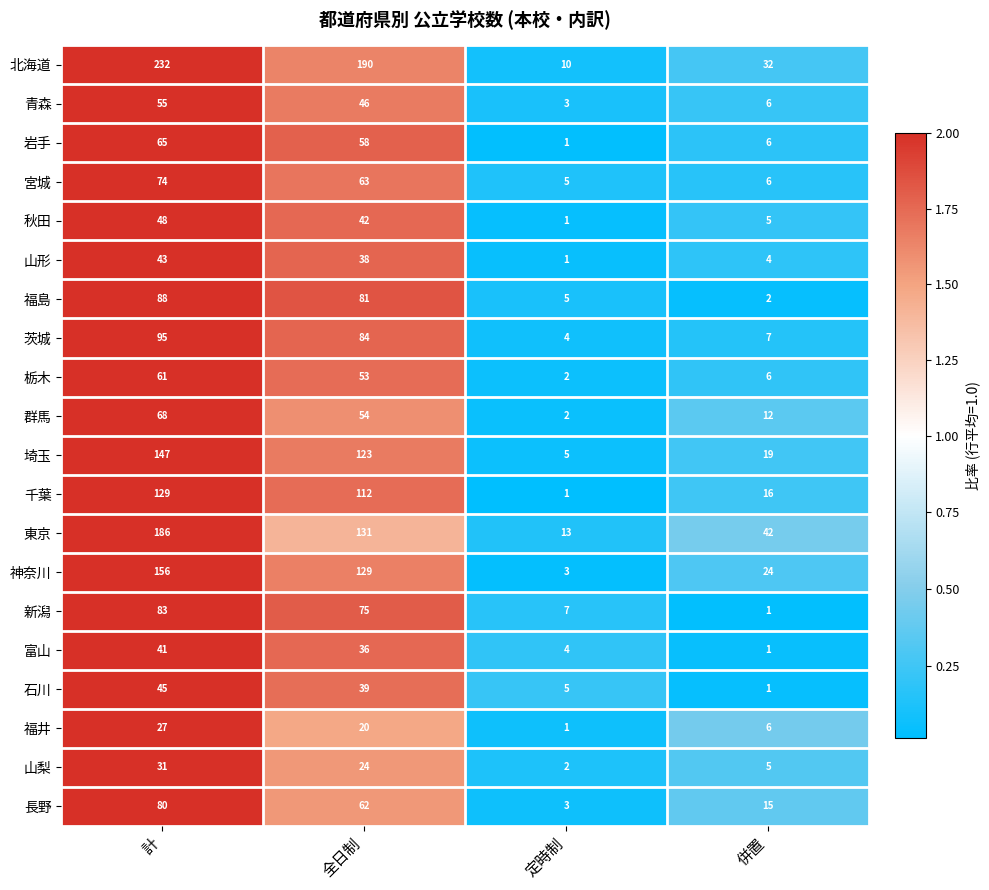

What is the difference between the maximum and minimum values in the 長野 series?

77